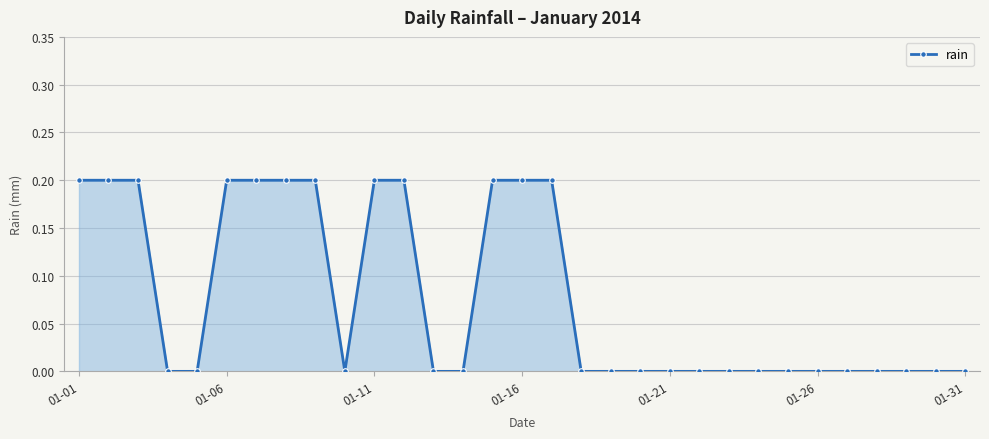

How many data points does each series have?

31